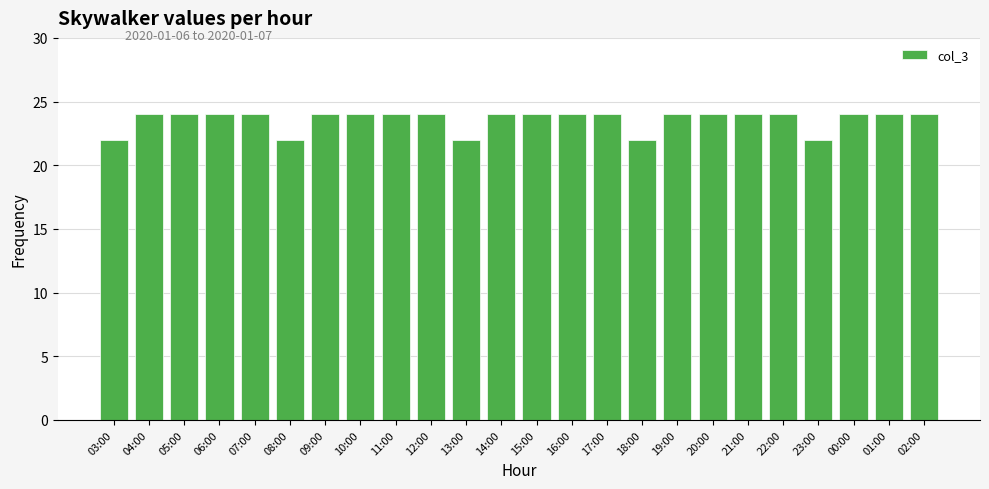

Reading left to right, extract all data points from this chart.

22	24	24	24	24	22	24	24	24	24	22	24	24	24	24	22	24	24	24	24	22	24	24	24